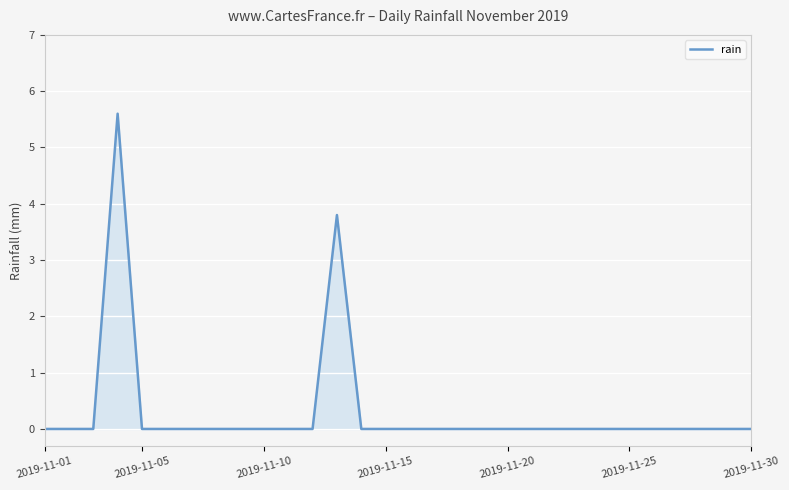

What is the maximum value shown in the chart?

5.6